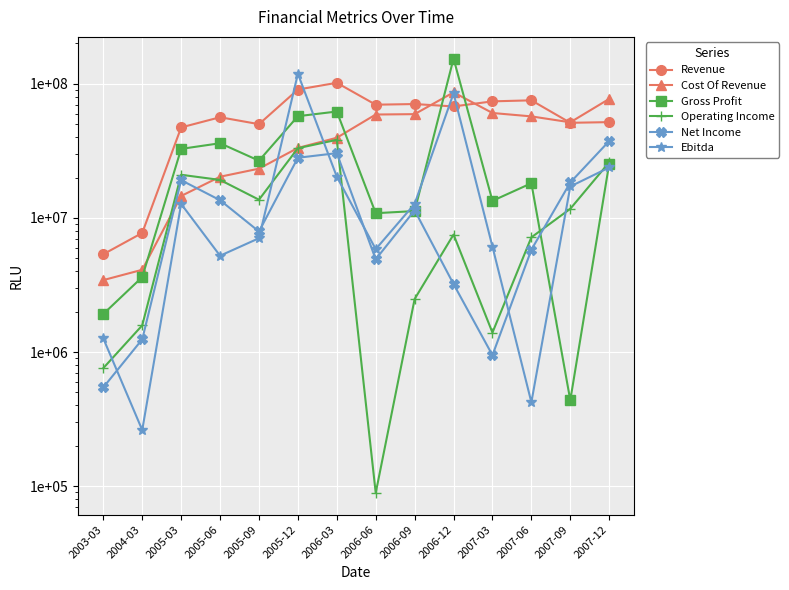

How many interior local valleys does the Revenue series have?

4